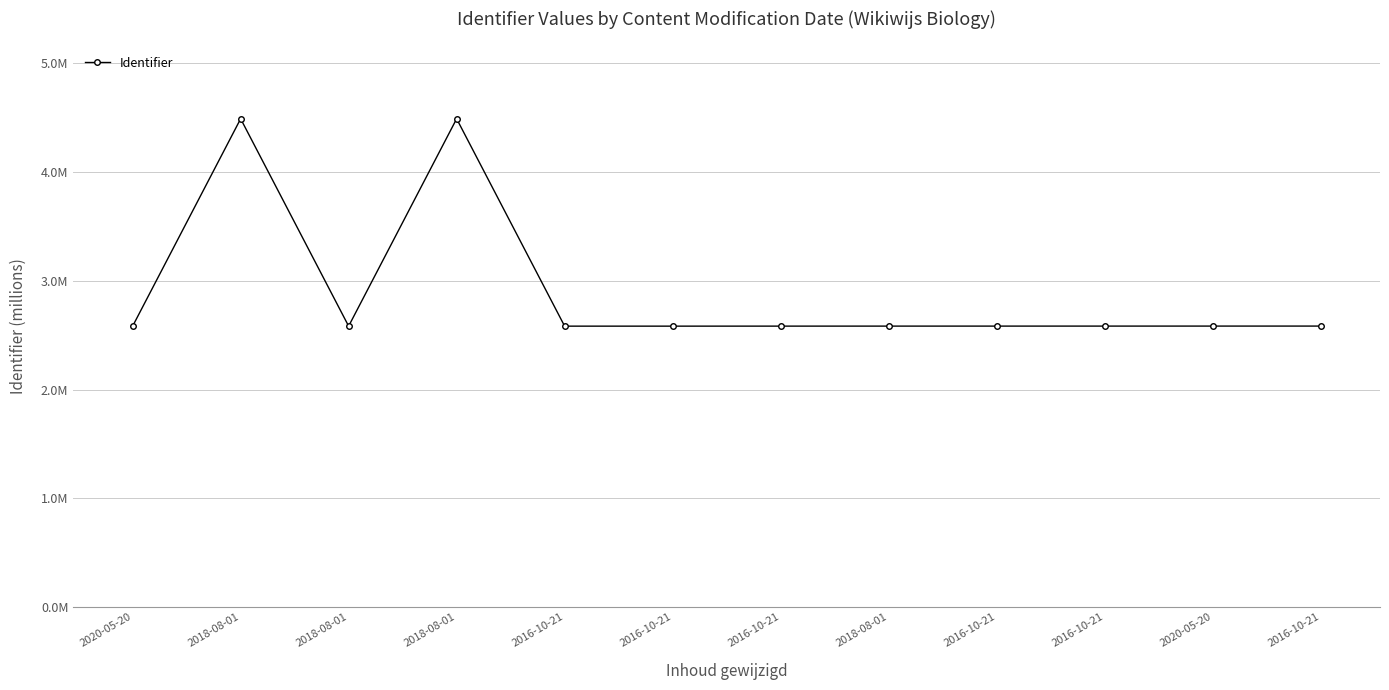

The value at 2016-10-21 is 2.6. True or false?

True